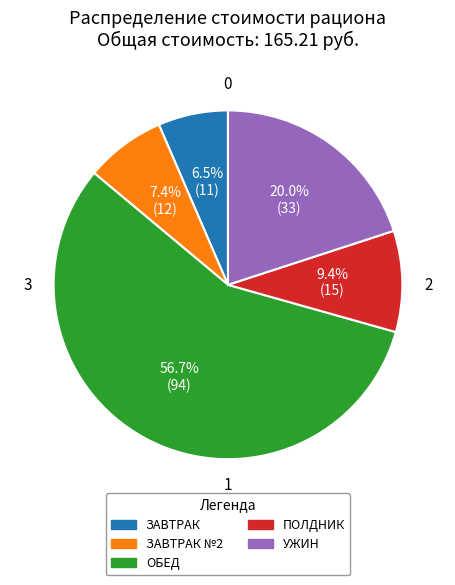

Is there a majority slice in this chart?

Yes